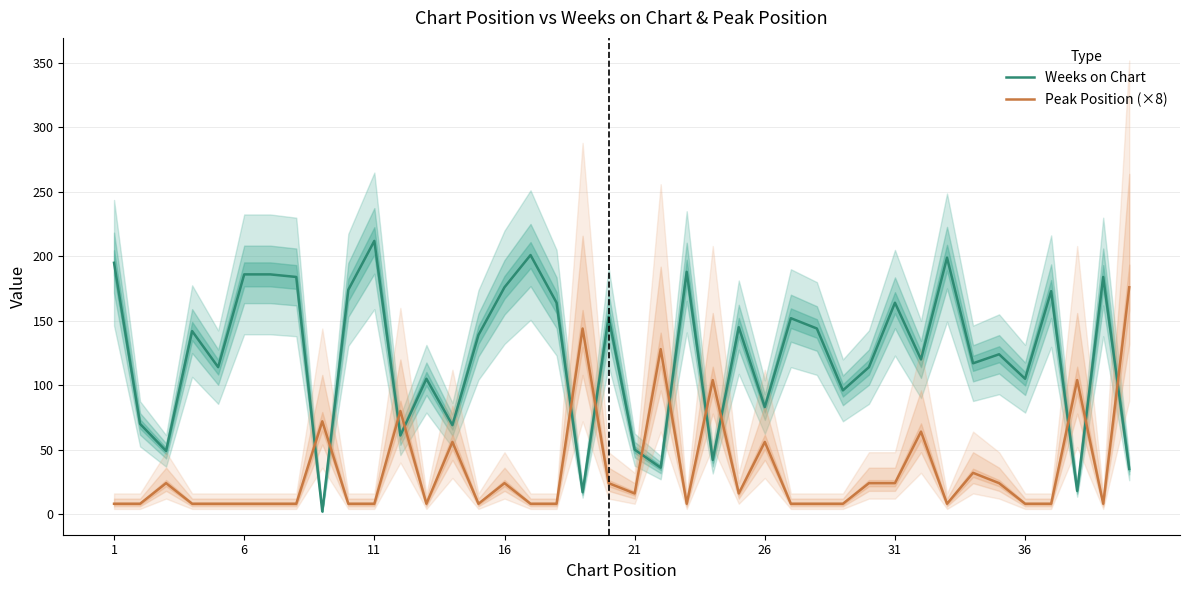

True or false: Weeks on Chart and Peak Position (×8) intersect in this chart.

True